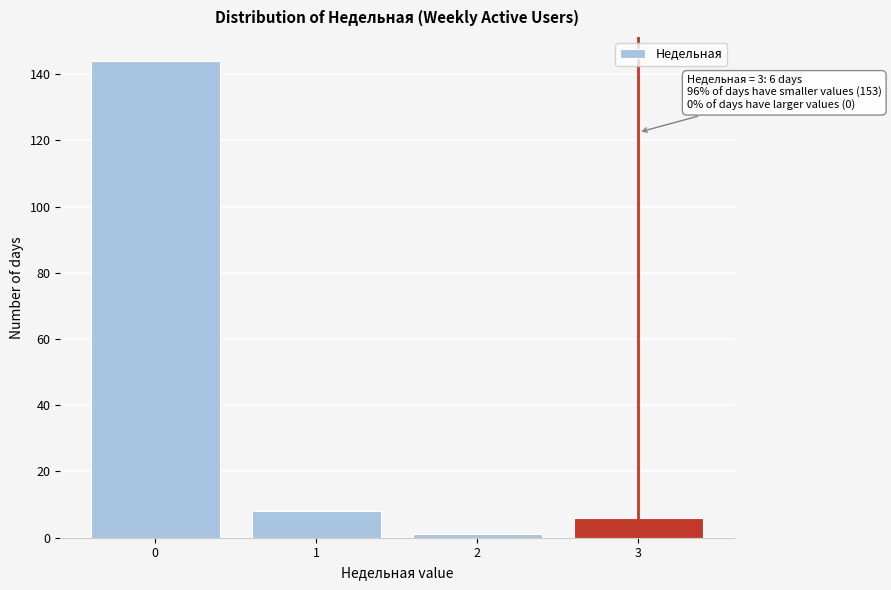

Reading right to left, extract all data points from this chart.

3=6	2=1	1=8	0=144